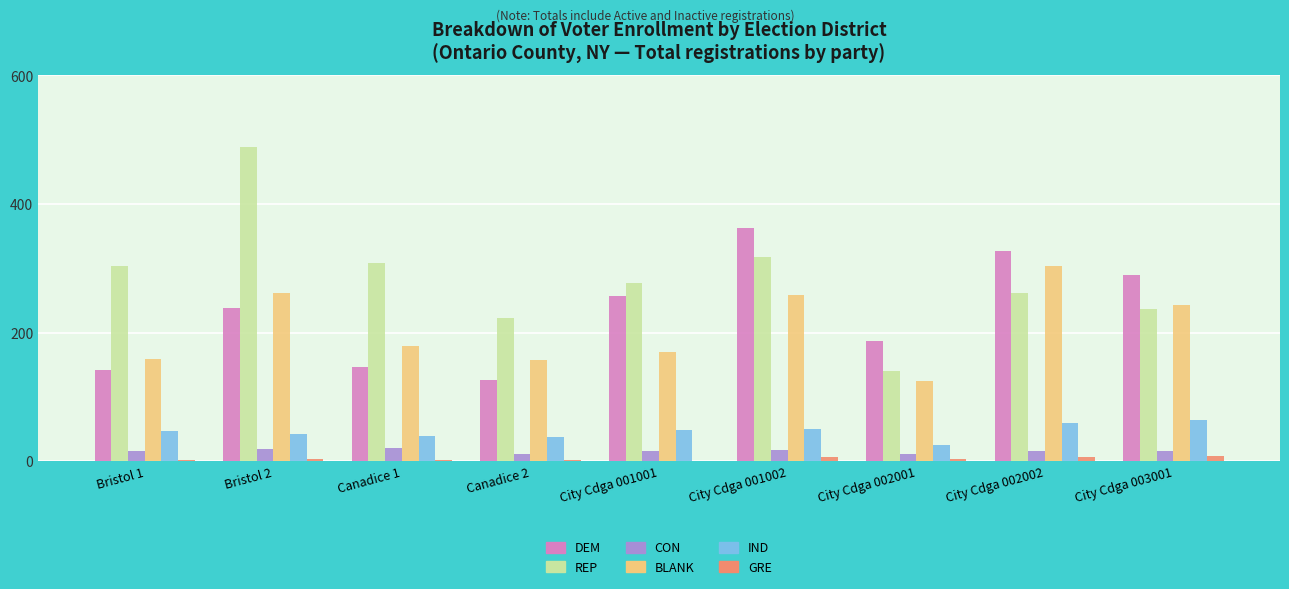

How many groups of bars are there?

9